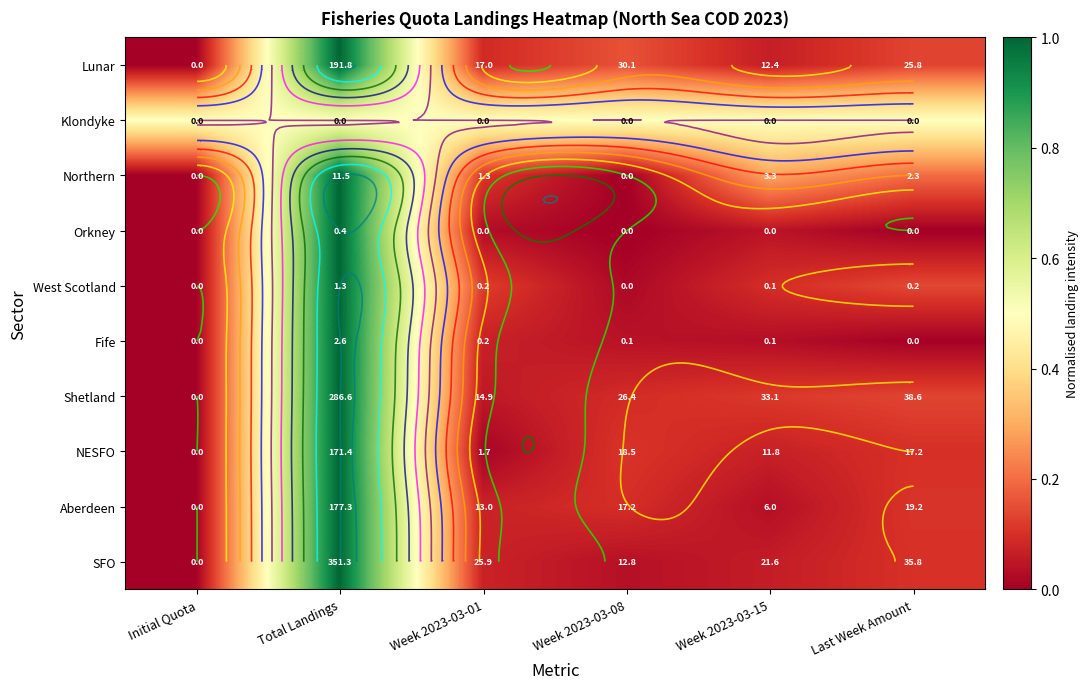

At which category does the chart reach its minimum across all series?

Initial Quota